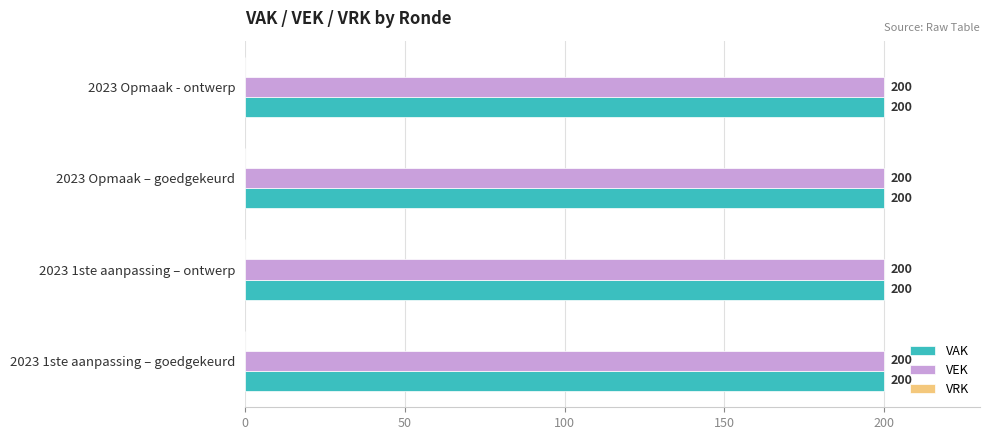

What is the label of the 4th bar from the right?

2023 1ste aanpassing – goedgekeurd